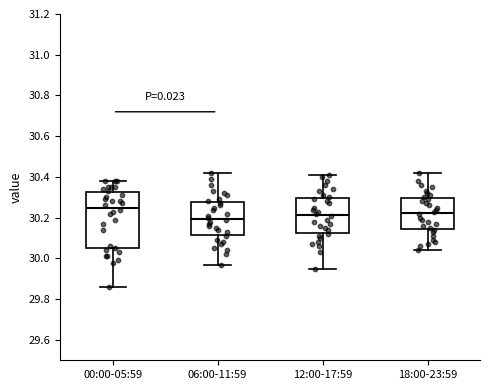

Reading left to right, read every box against the y-axis: the position of its median line, the range the box covers, and the ends of its whiskers. The values are not printed on the chart, so give them approximately, as read against the axis.

00:00-05:59: median 30.26, box 30.06 to 30.32, whiskers 29.86 to 30.38
06:00-11:59: median 30.20, box 30.12 to 30.28, whiskers 29.98 to 30.42
12:00-17:59: median 30.22, box 30.12 to 30.30, whiskers 29.96 to 30.42
18:00-23:59: median 30.22, box 30.14 to 30.30, whiskers 30.04 to 30.42